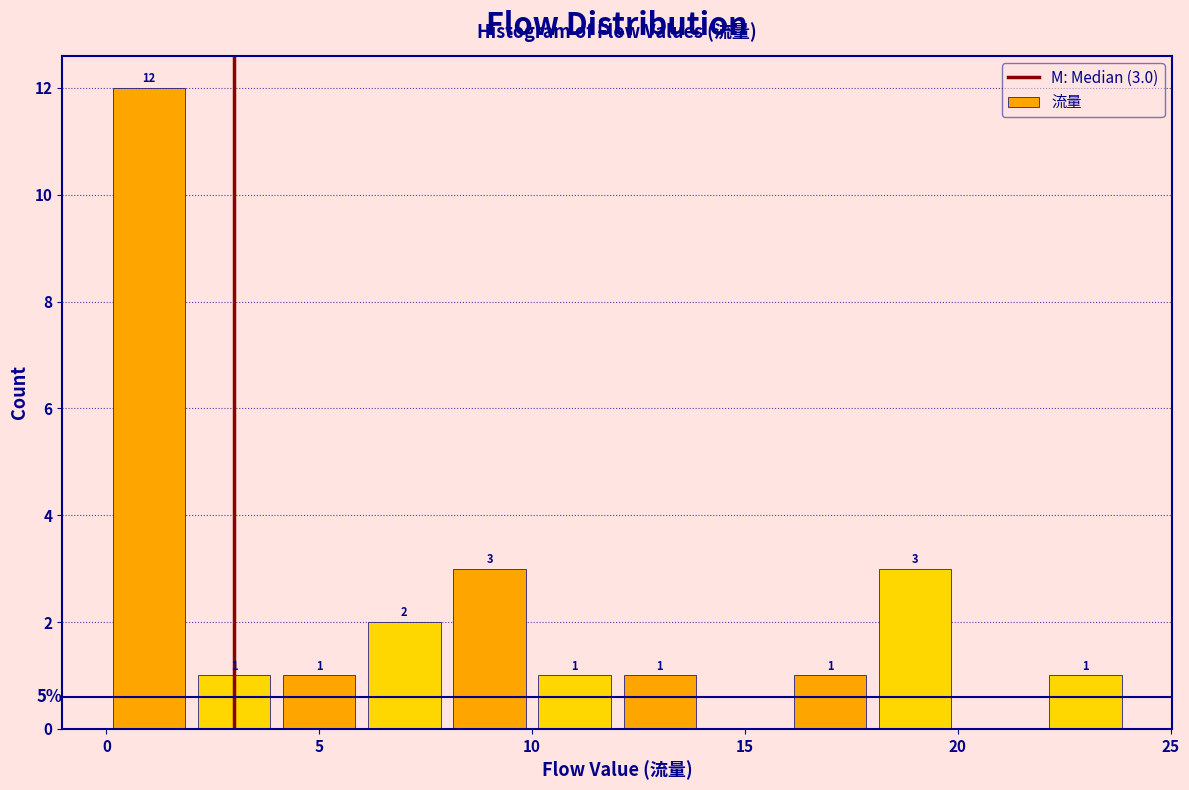

Over which range of the x-axis is the bar tallest?

0 to 2